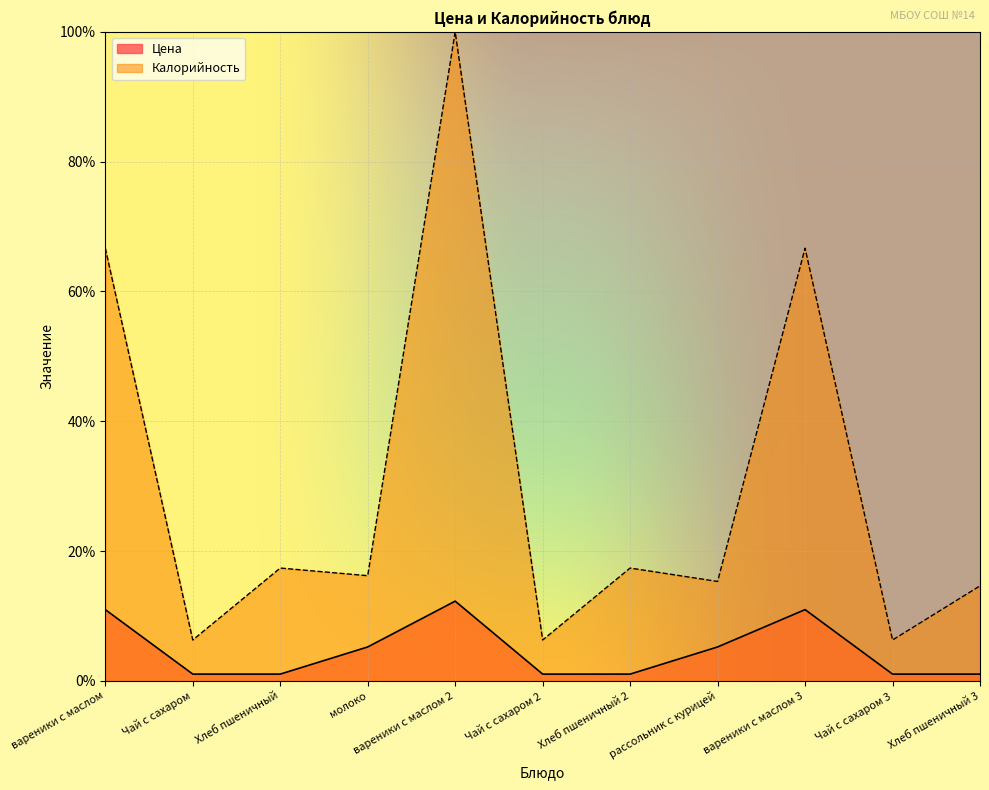

How many distinct data groups are displayed?

2